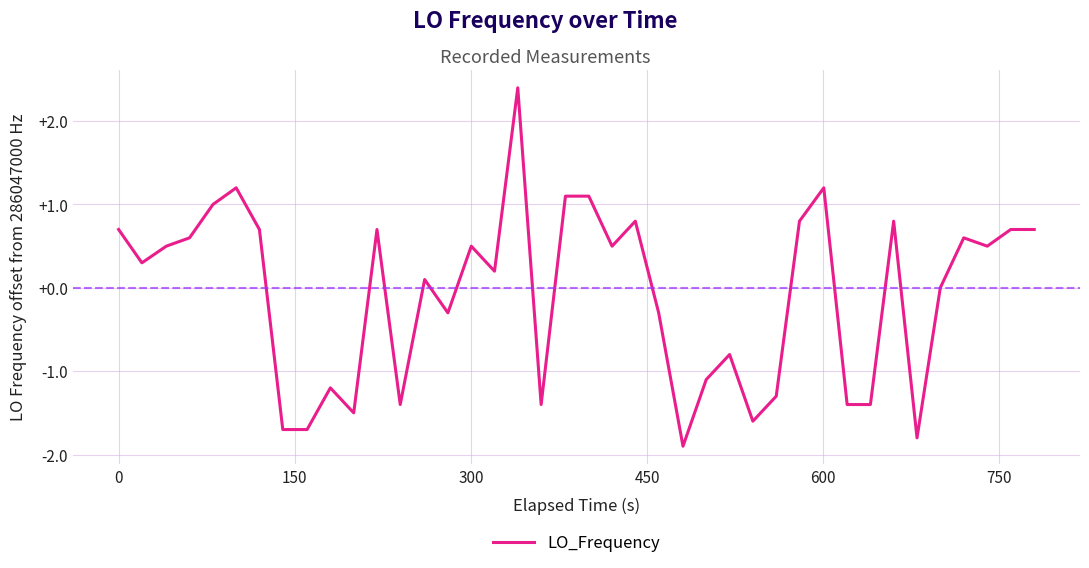

What is the difference between the maximum and minimum values?

4.3